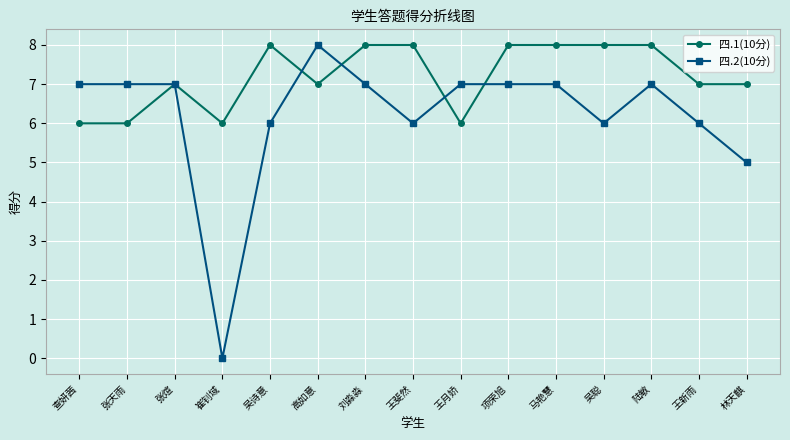

What is the label of the 9th point from the left?

王月娇